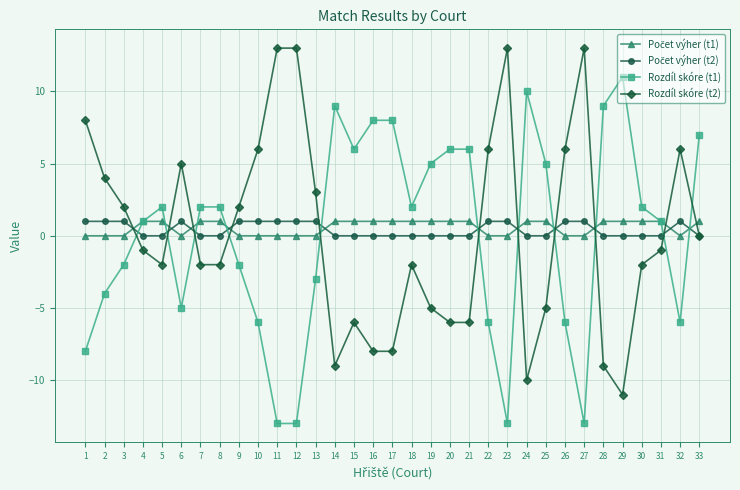

What is the value of the Rozdíl skóre (t2) point at the 15th from the left?

-6